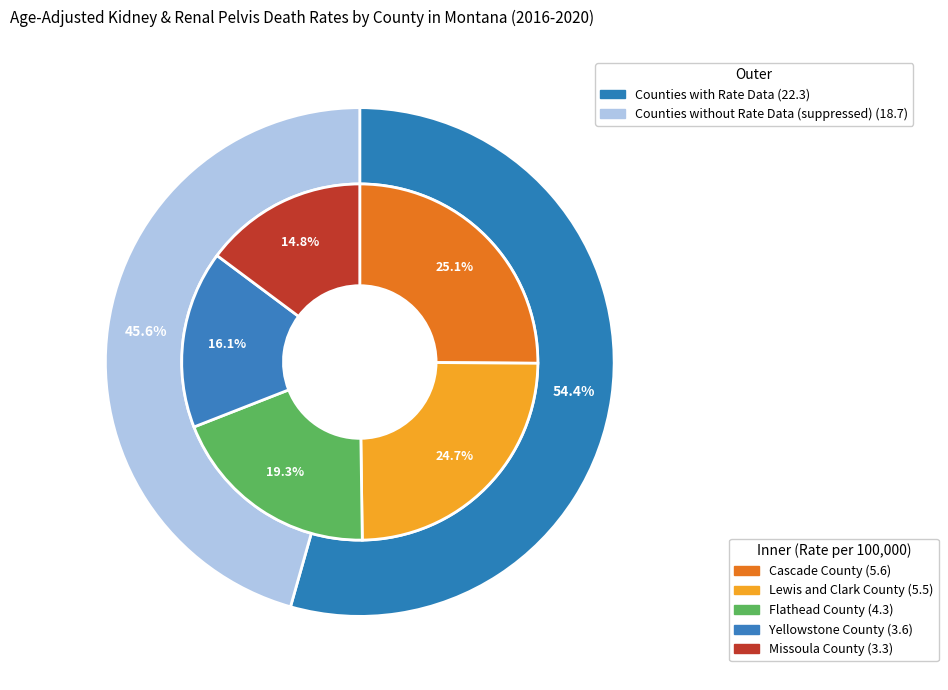

Rank the categories by value from highest to lowest.

Cascade County, Lewis and Clark County, Flathead County, Yellowstone County, Missoula County